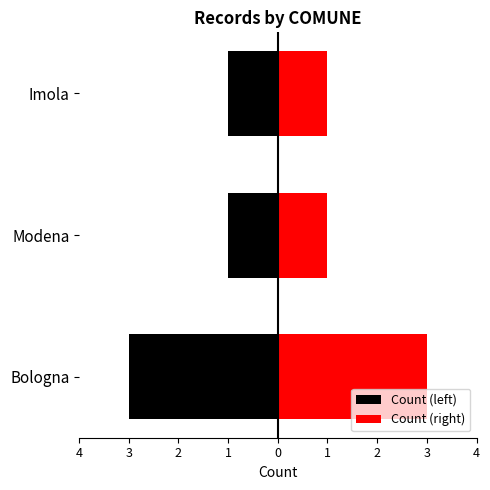

Read the value at Modena.

1